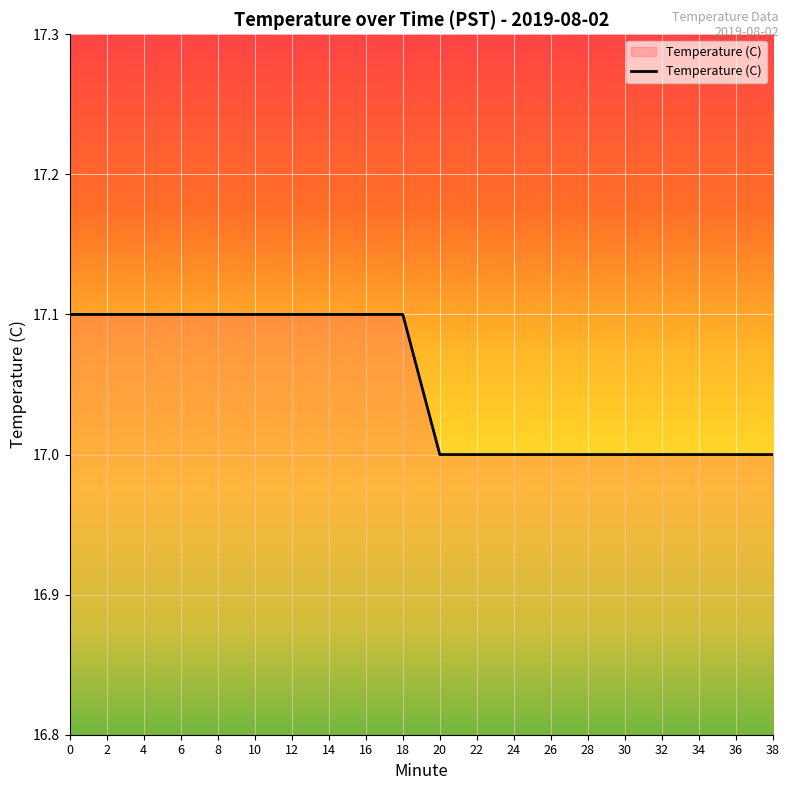

What is the sum of all values?

341.0